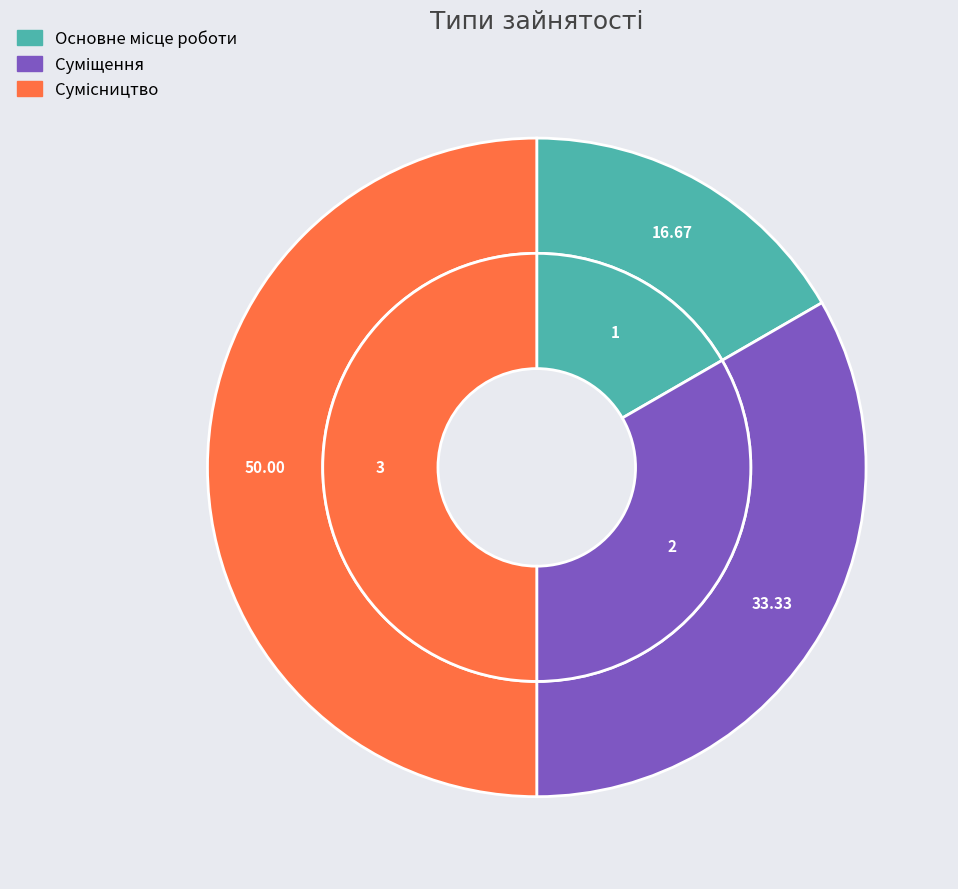

What portion of the pie excludes Сумісництво?

50.0%